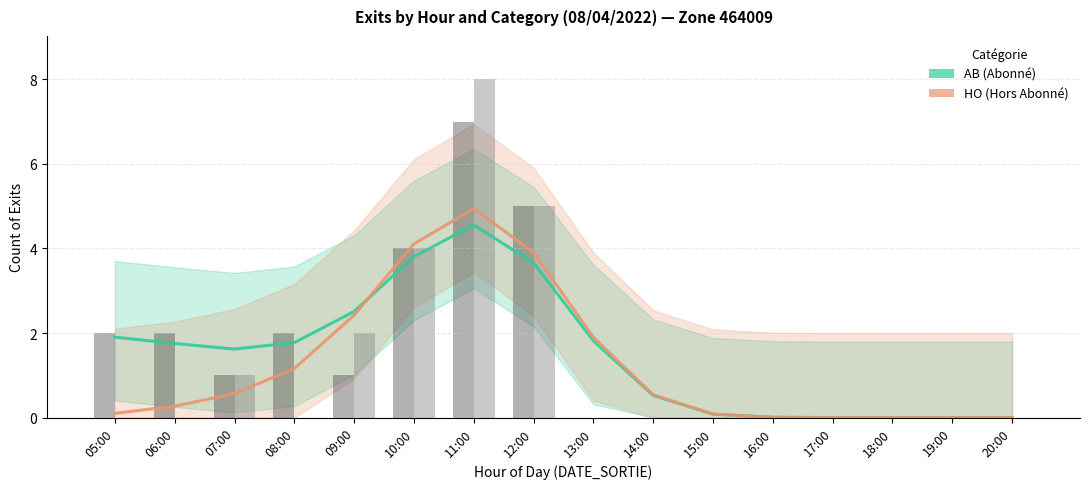

Rank the series by their average value, from highest to lowest.

AB (Abonné), HO (Hors Abonné)